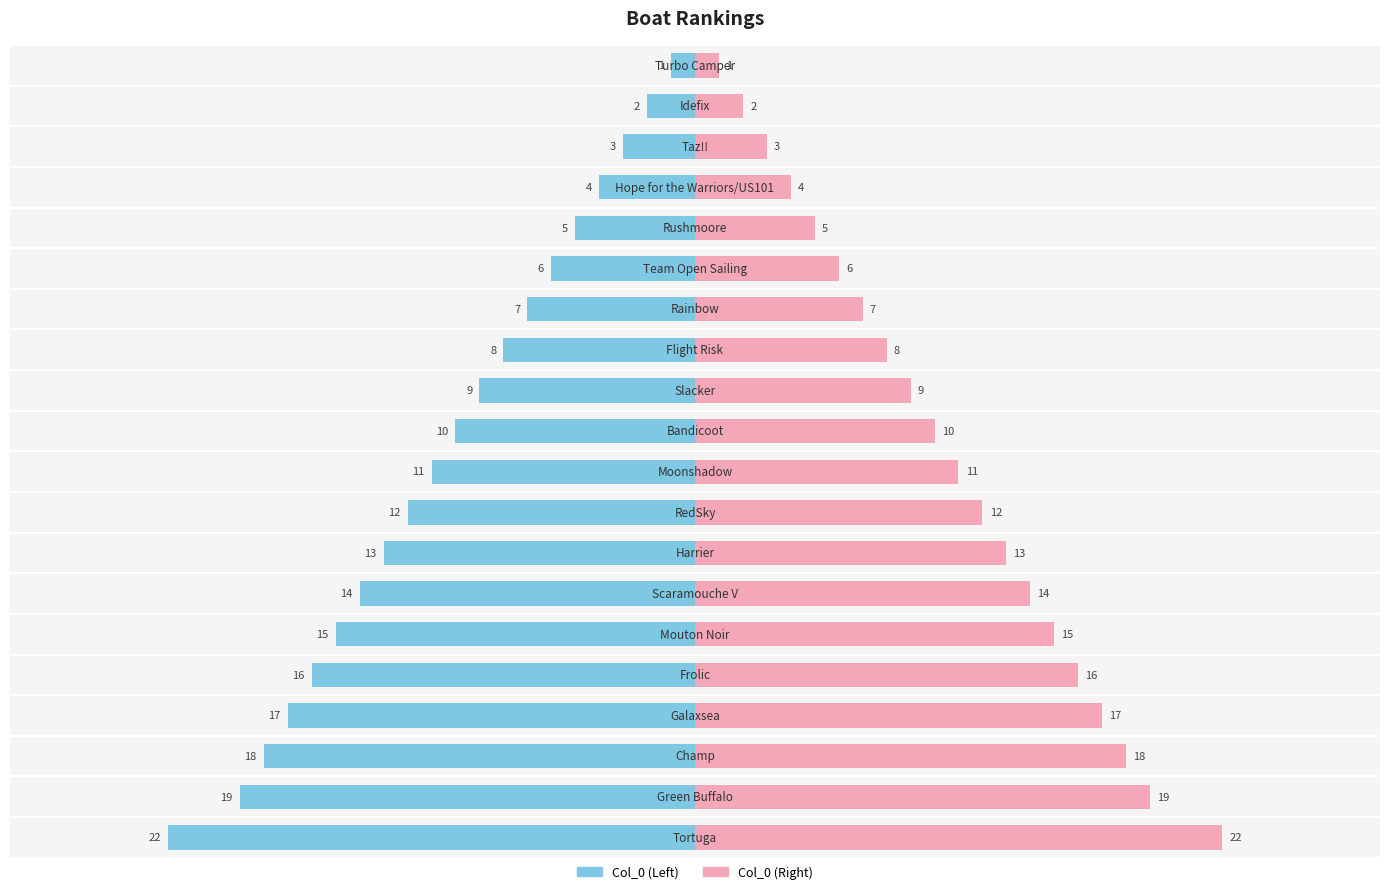

Reading left to right, list all the values displayed in this chart.

Rank (left): -1	-2	-3	-4	-5	-6	-7	-8	-9	-10	-11	-12	-13	-14	-15	-16	-17	-18	-19	-22
Rank (right): 1	2	3	4	5	6	7	8	9	10	11	12	13	14	15	16	17	18	19	22